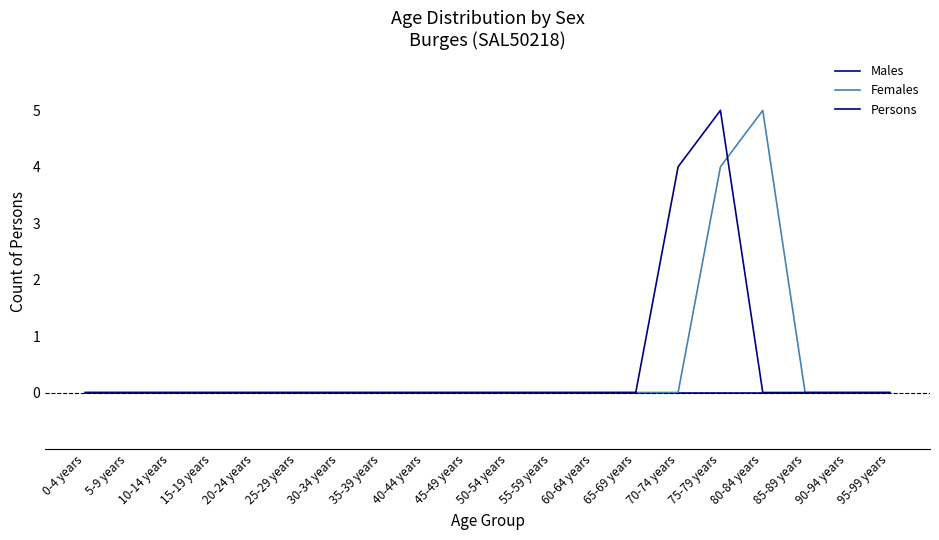

At which label does Females reach its minimum?

0-4 years